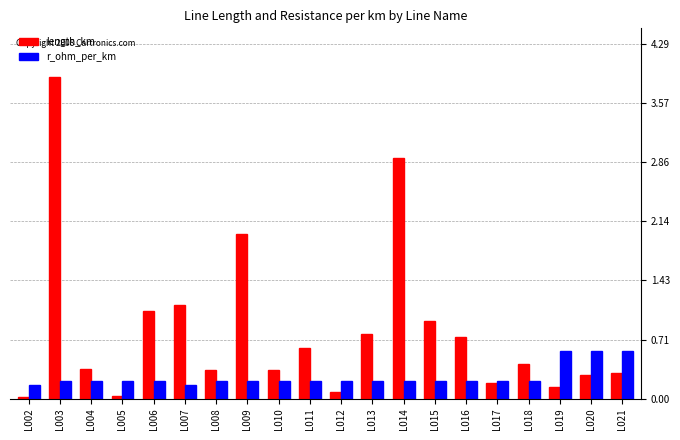

Which label corresponds to the largest value in the chart?

L003